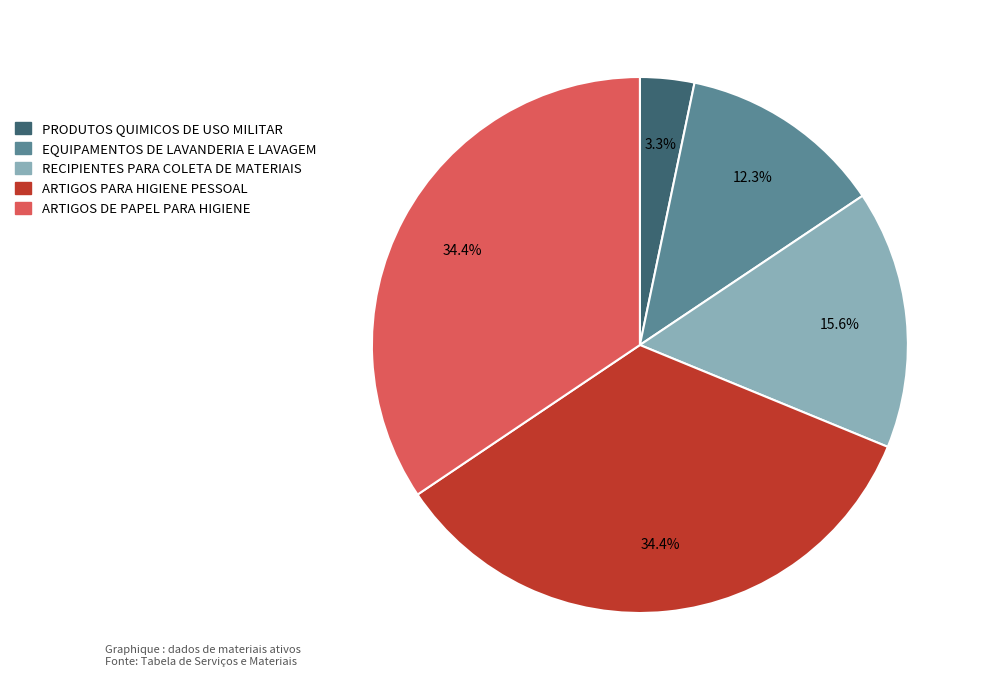

Does any single category account for the majority?

No